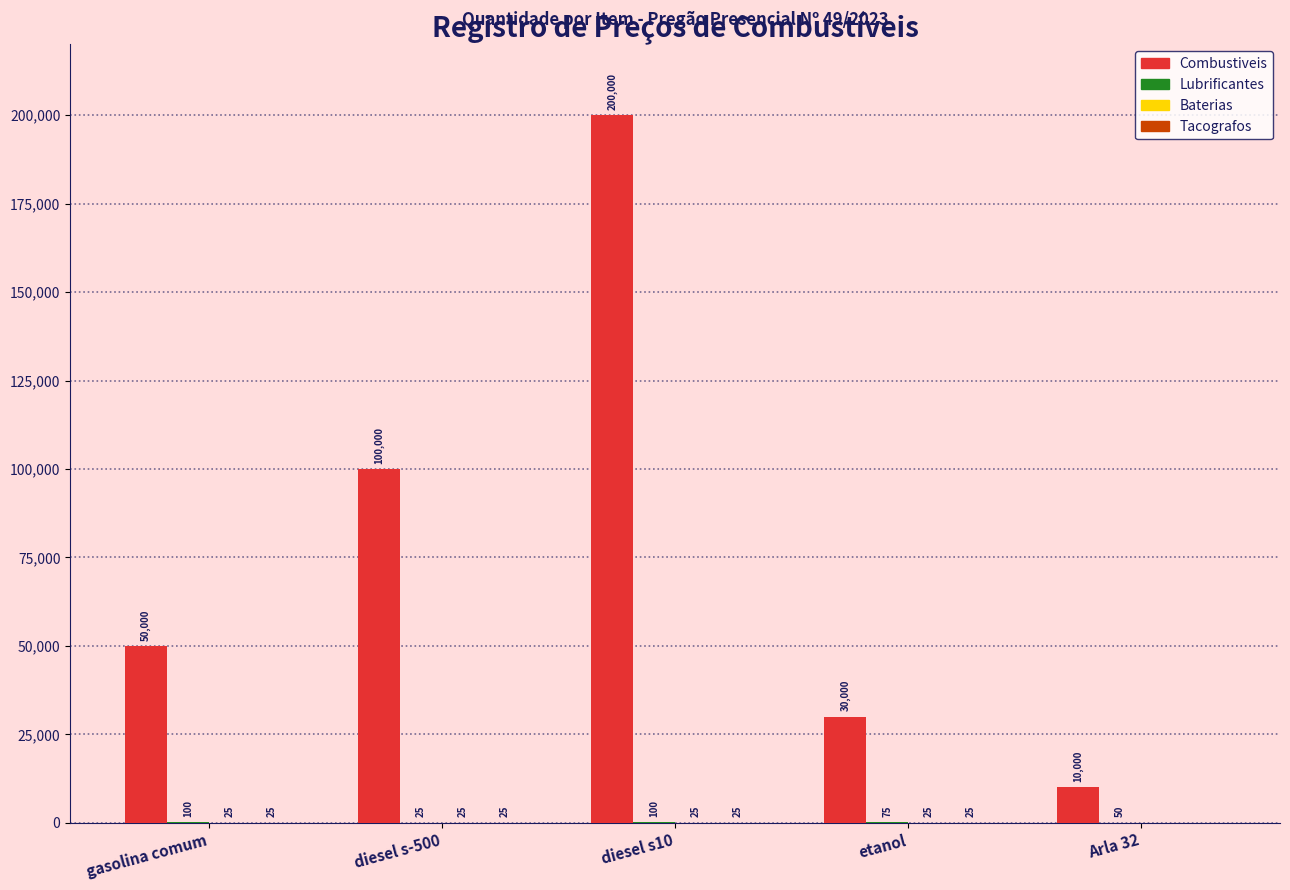

Read the Combustiveis value at Arla 32.

10000